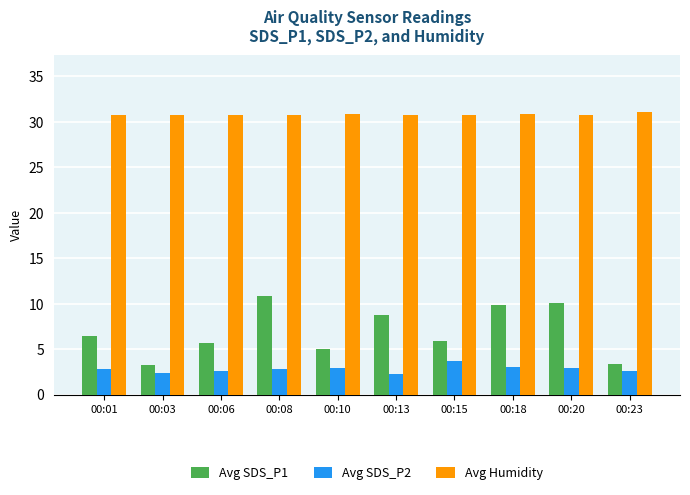

What is the sum of the Avg SDS_P1 values at 00:08 and 00:23?

14.2